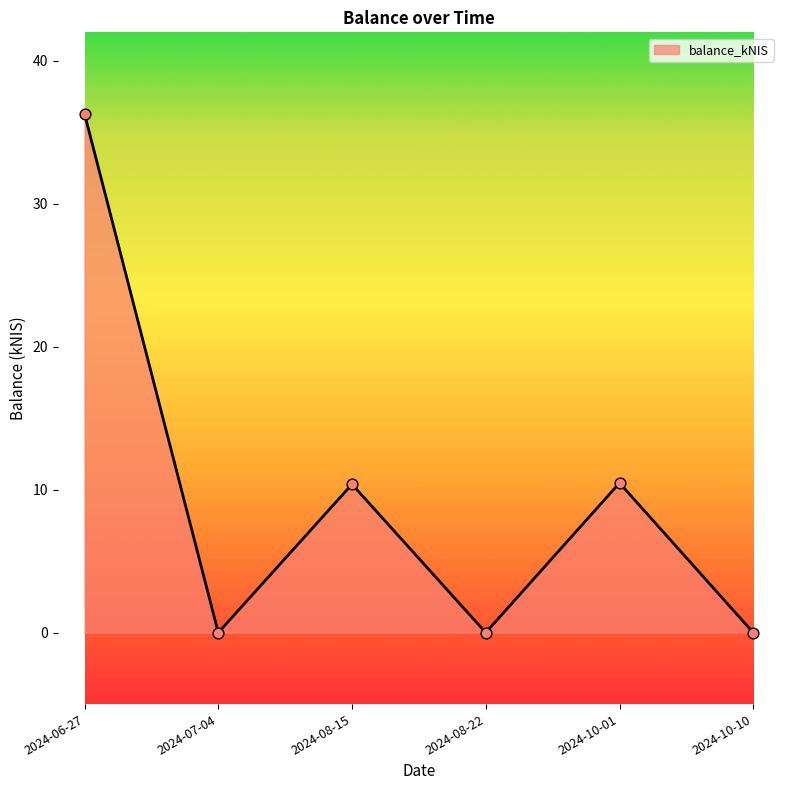

Between 2024-06-27 and 2024-10-01, which is larger?

2024-06-27